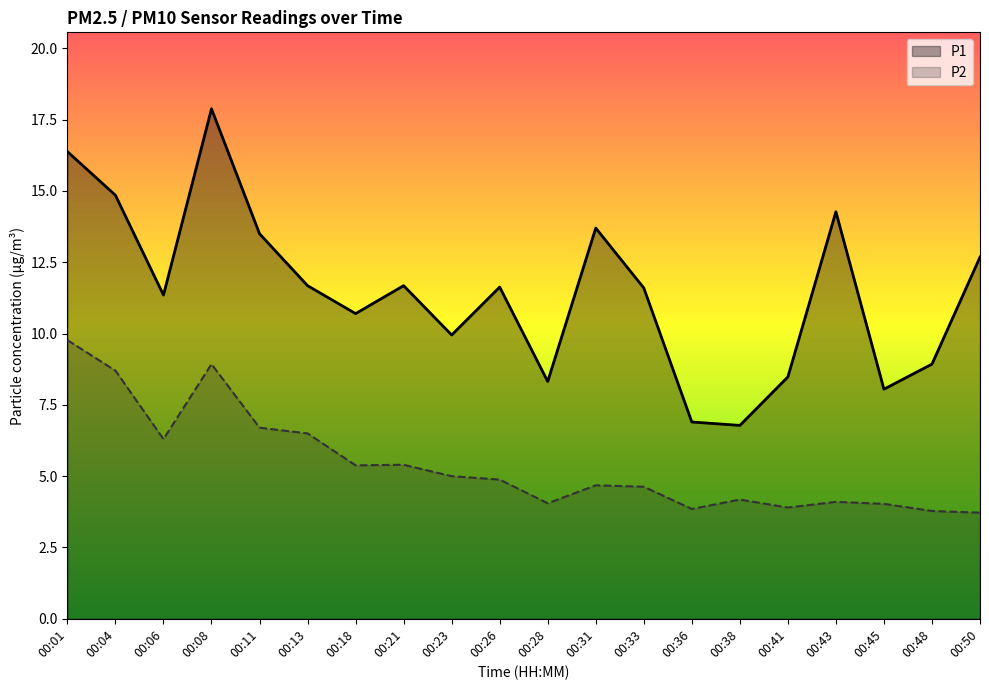

Which series has the largest total across all categories?

P1